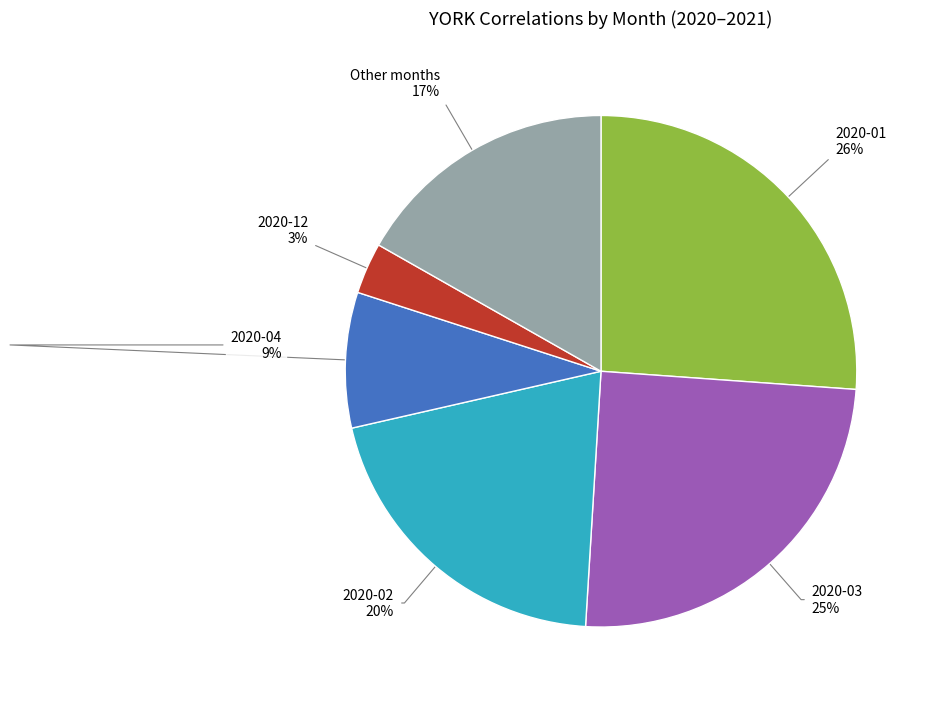

Is there a majority slice in this chart?

No